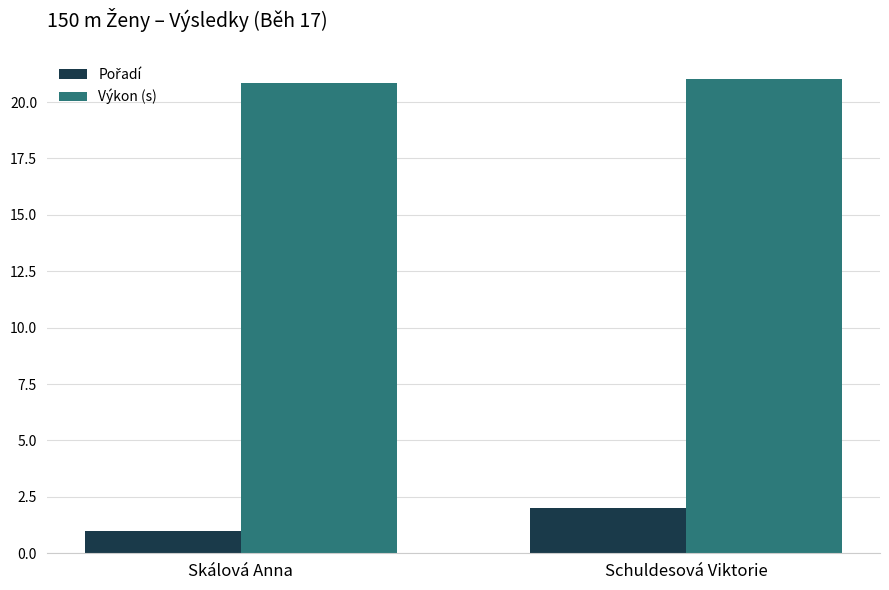

True or false: Výkon (s) has a value of 6.0 at Schuldesová Viktorie.

False